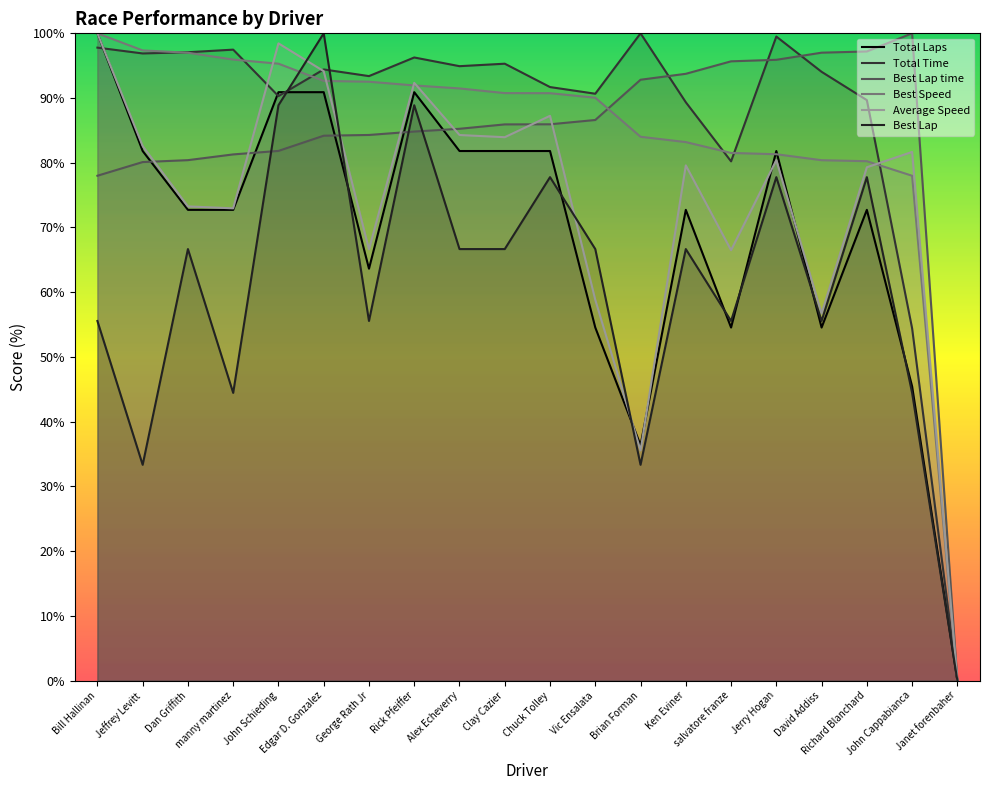

Which series ends up on top after the final intersection of Total Time and Total Laps?

Total Time